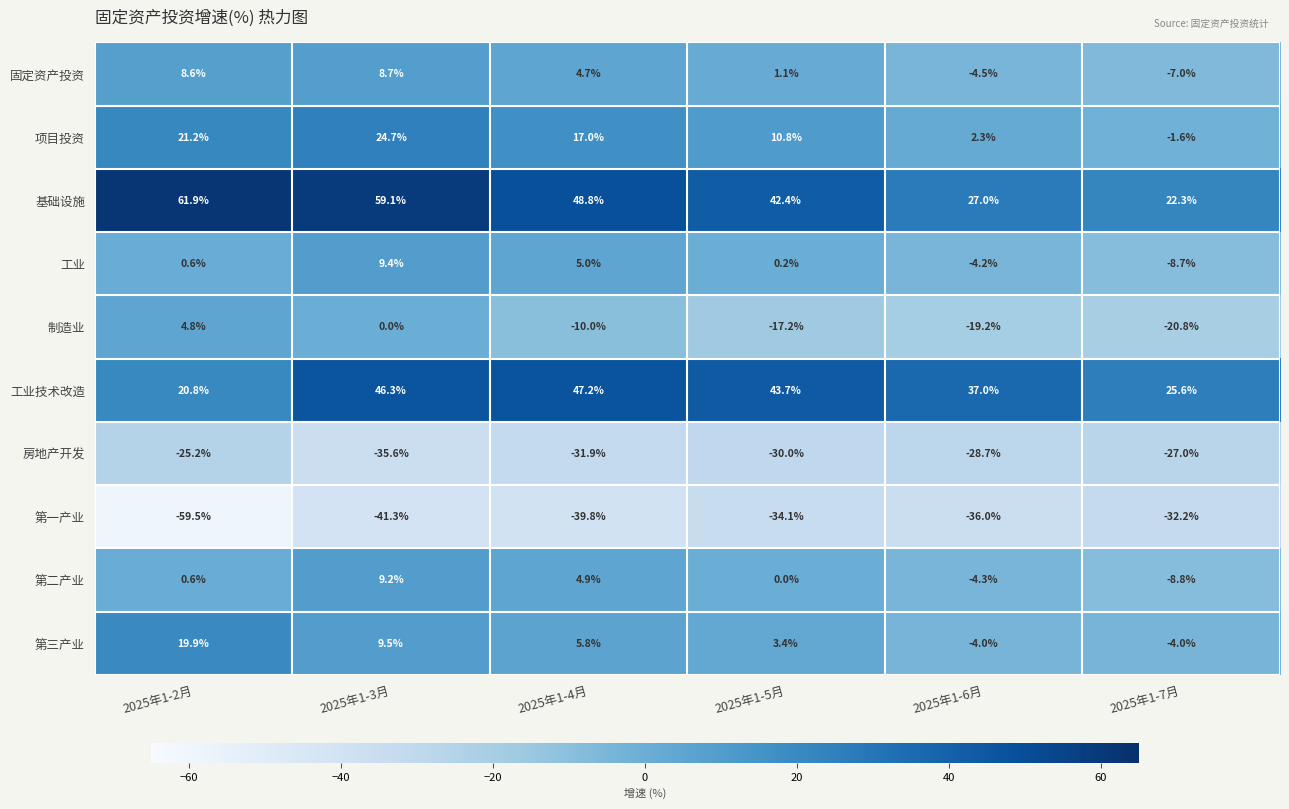

Is it true that 工业 equals 0.2 at 2025年1-5月?

True